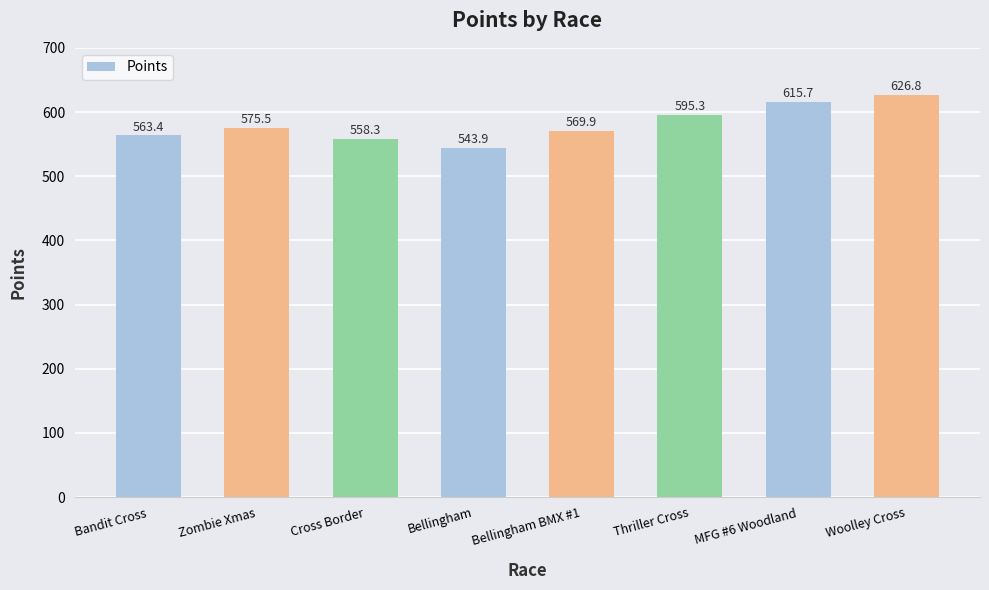

What is the difference between the maximum and minimum values?

83.0